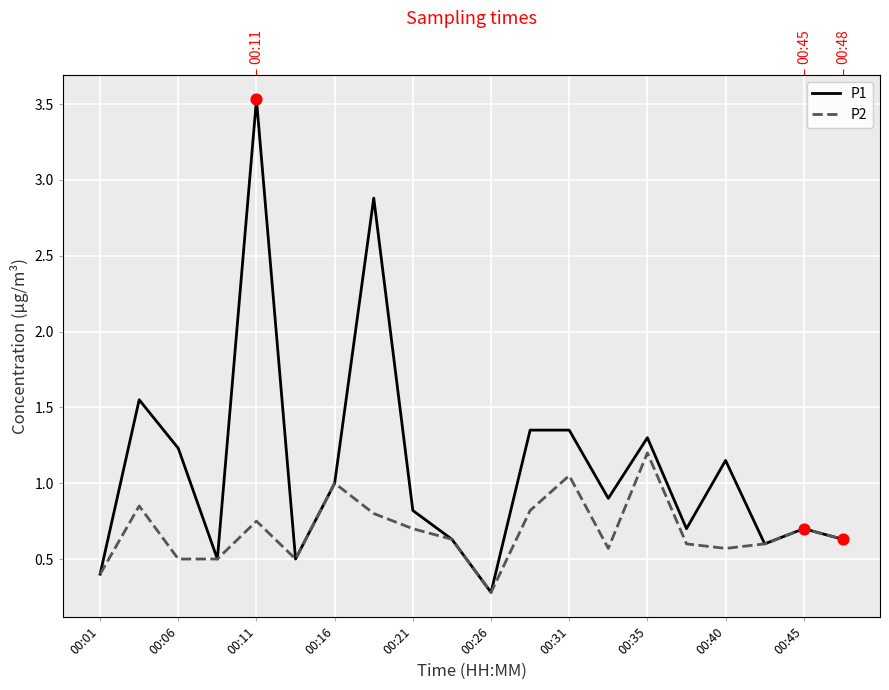

Which series contains the lowest Y value?

P1